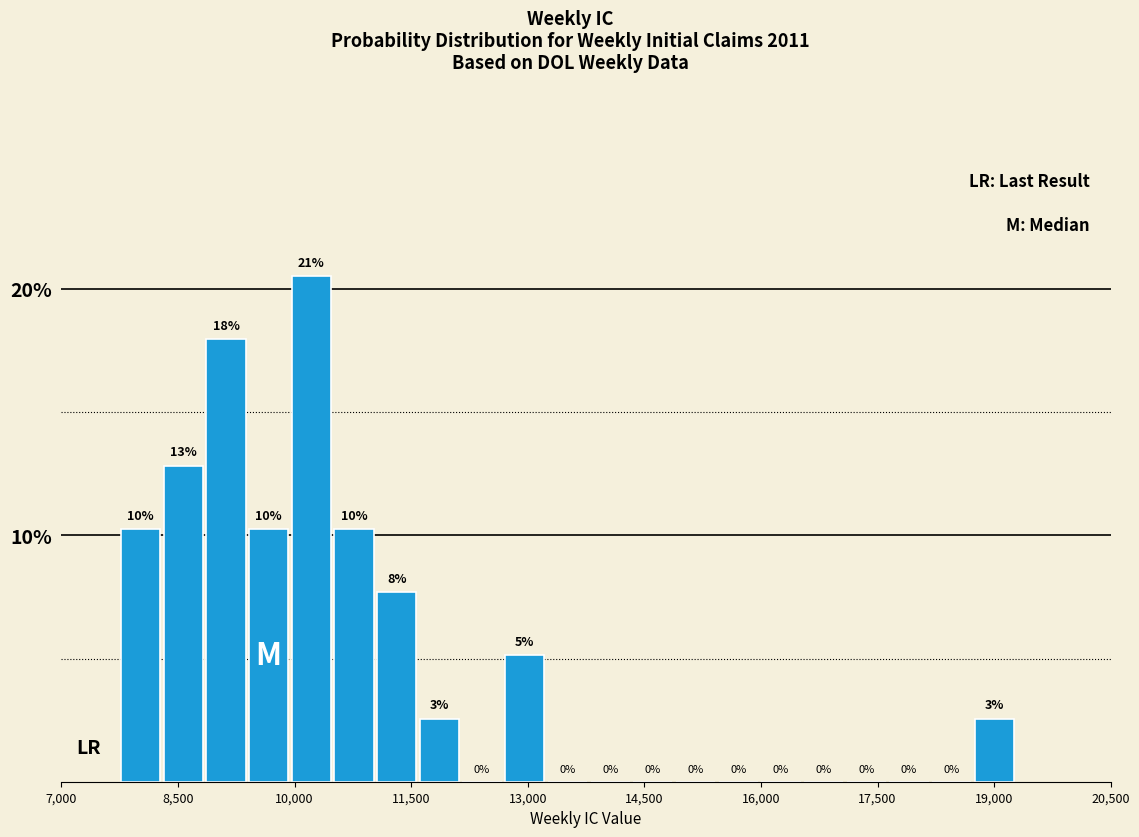

Around what value on the x-axis is the tallest bar? Give the approximate position of its centre, as read against the axis.

10200